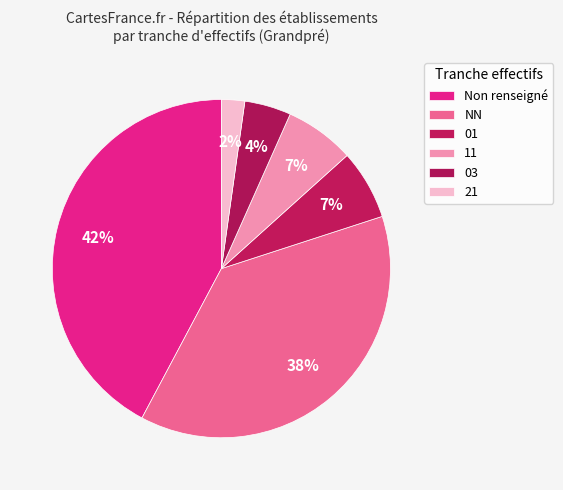

To the nearest percent, what percentage of the pie is 03?

4%